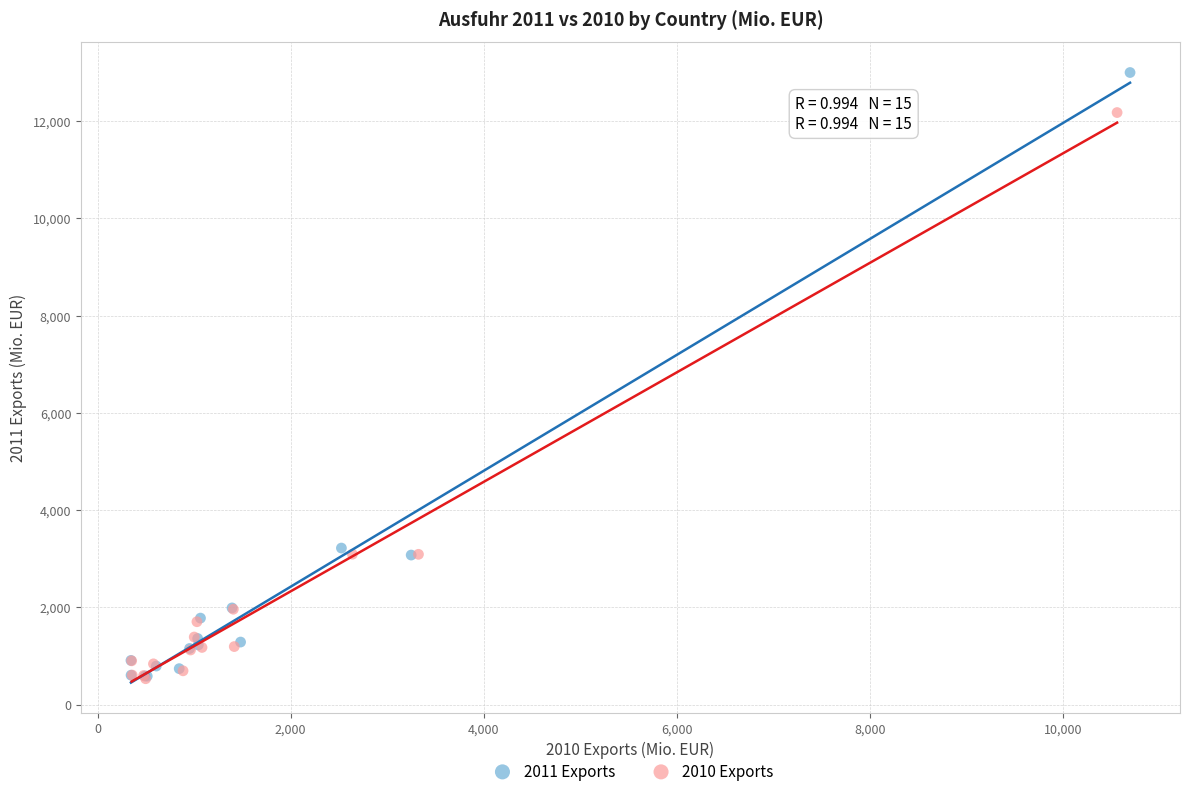

Which series has the largest Y range (max minus min)?

2011 Exports